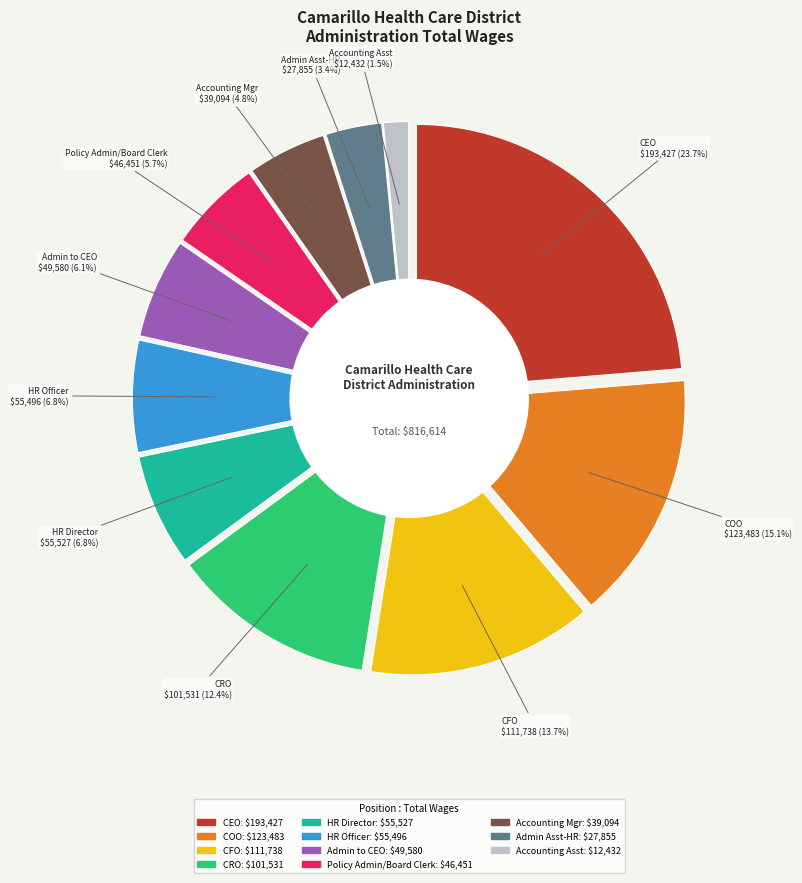

To the nearest percent, what is the combined percentage of Administrative Assistant-Hr and Human Resources Director?

10%